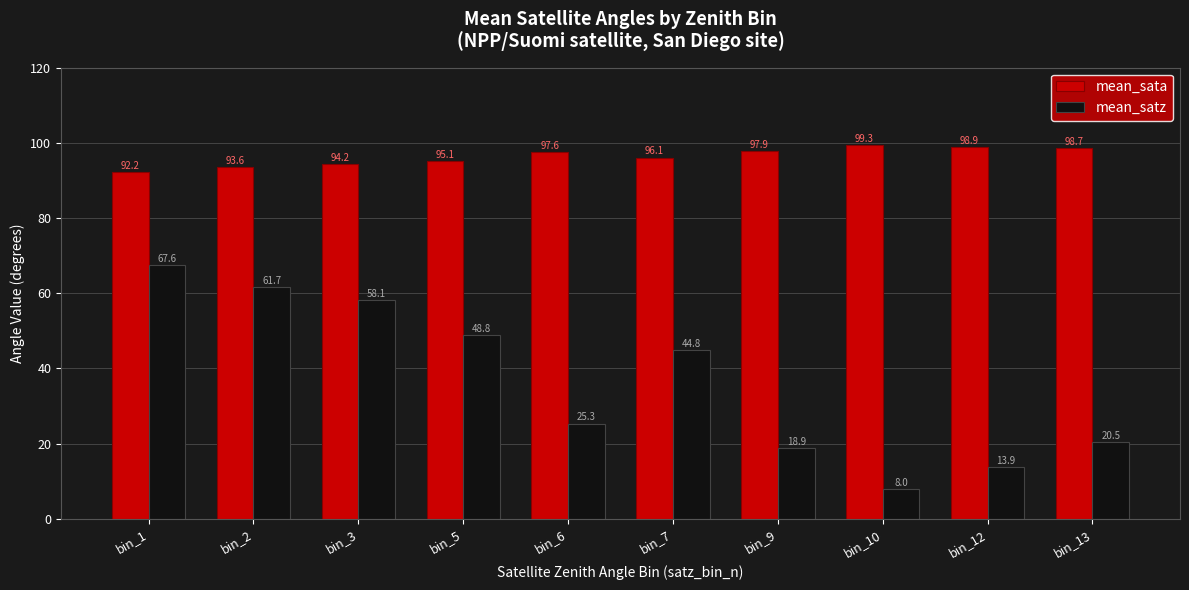

Reading left to right, what are all the values shown in this chart?

mean_sata: 92.2	93.6	94.2	95.1	97.6	96.1	97.9	99.3	98.9	98.7
mean_satz: 67.6	61.7	58.1	48.8	25.3	44.8	18.9	8.0	13.9	20.5